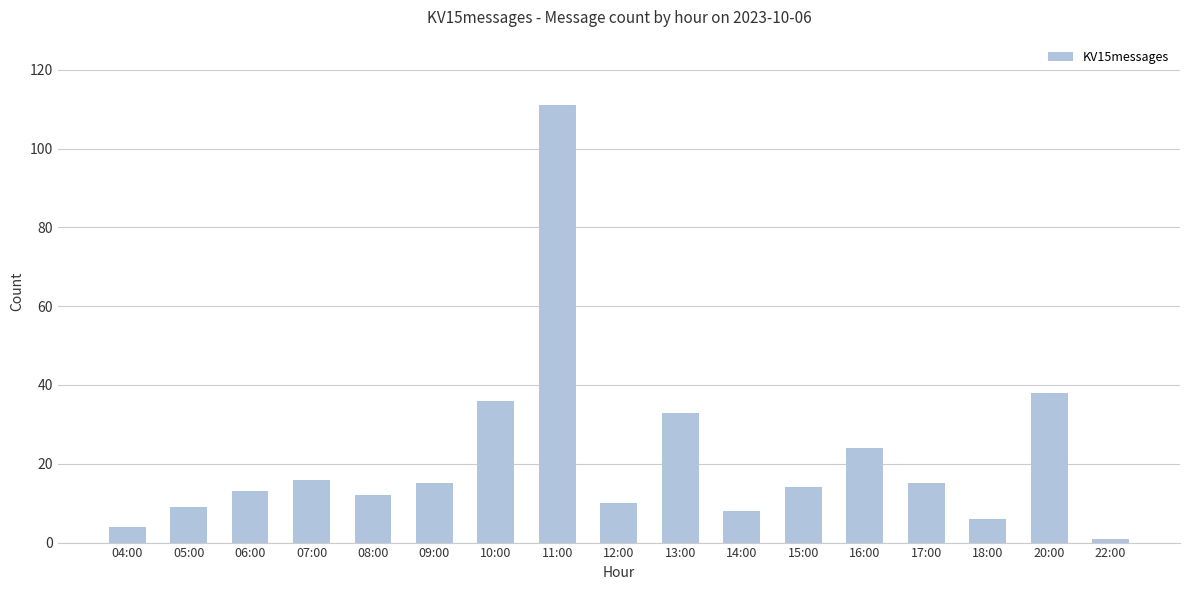

How many distinct data groups are displayed?

1